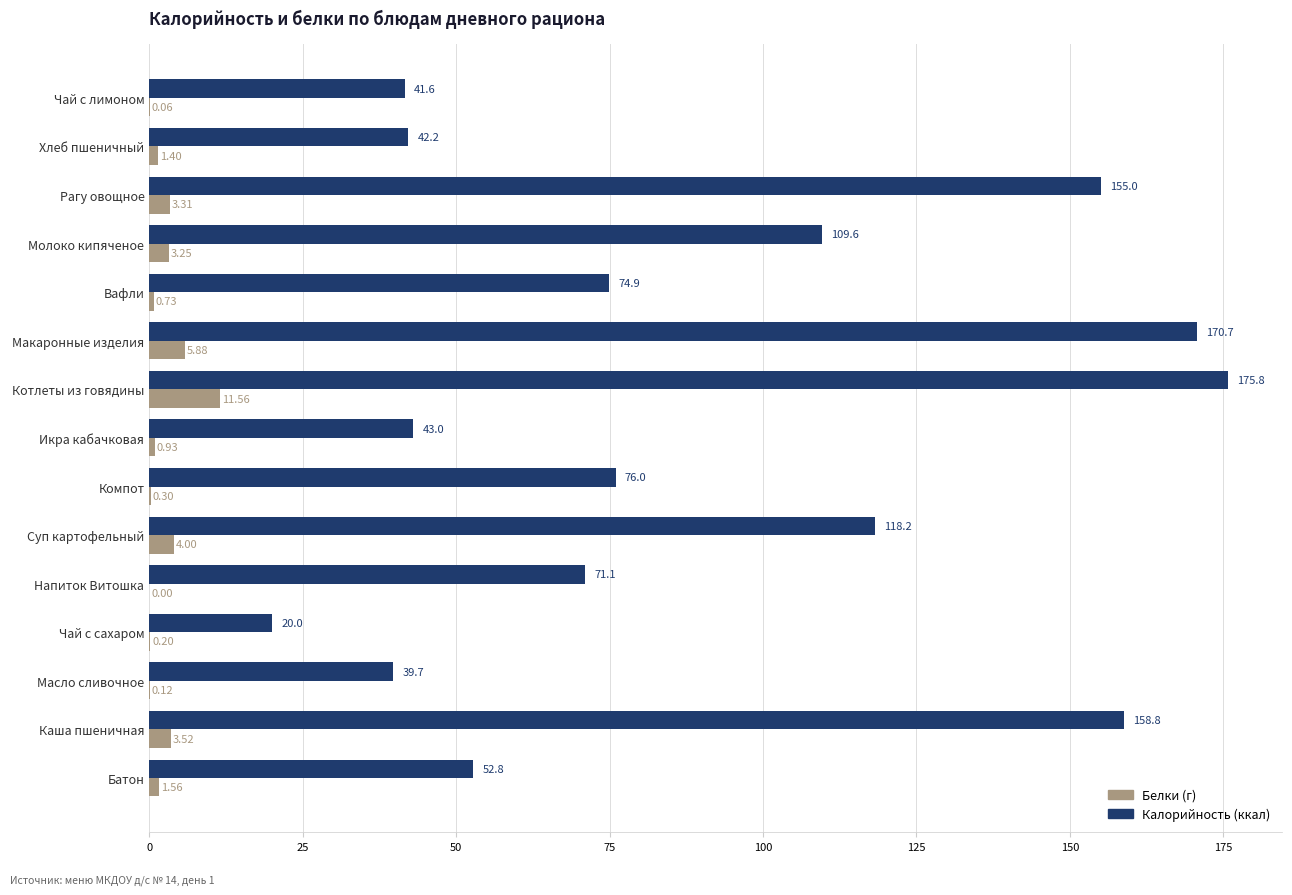

How many categories are shown in the chart?

15